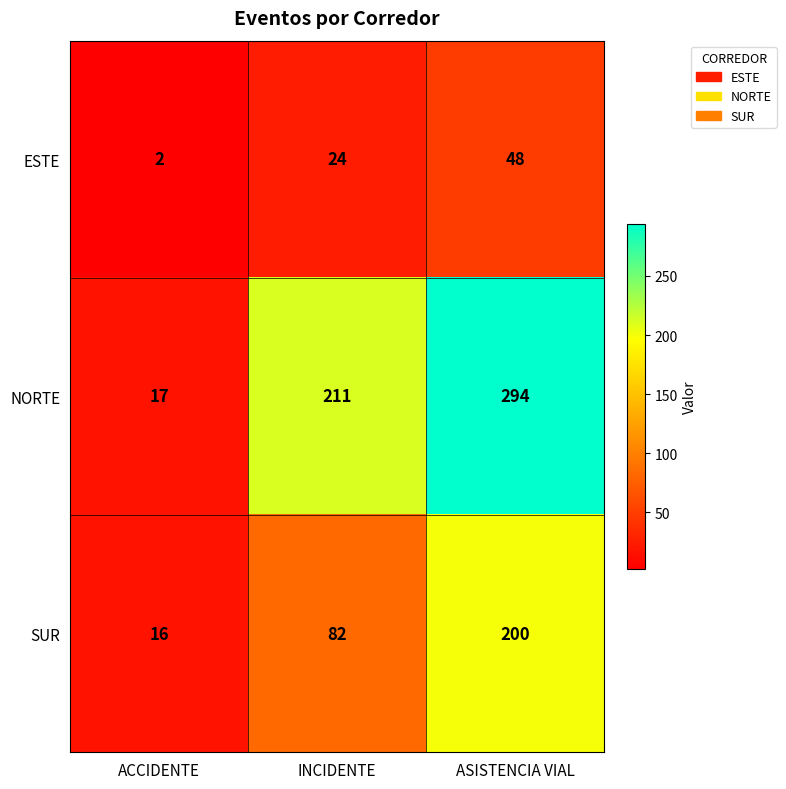

Which series has the widest spread of values?

NORTE